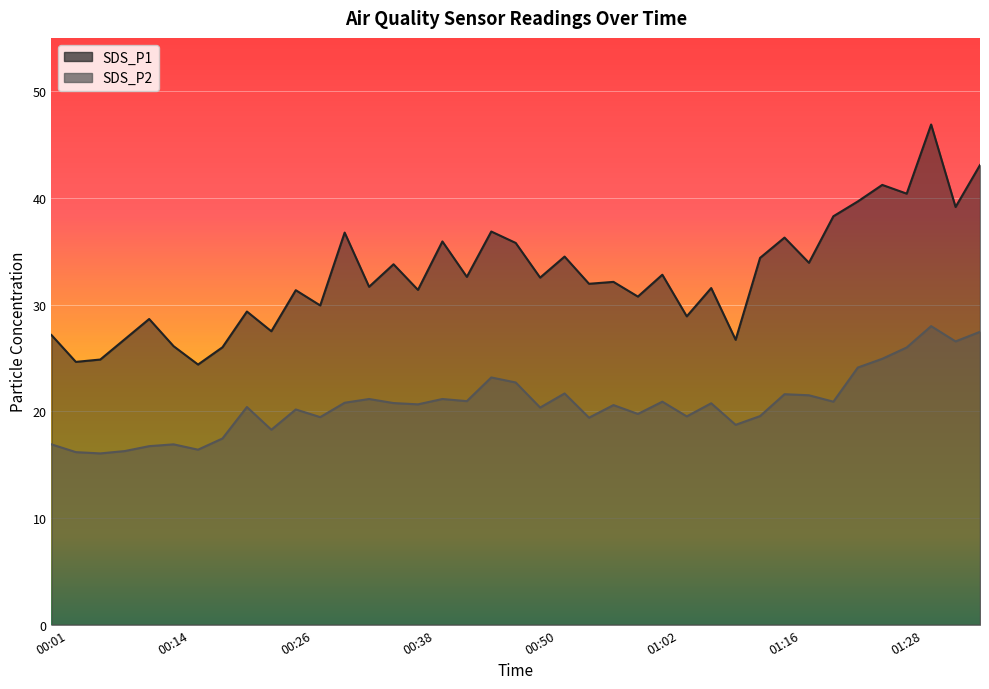

What is the maximum value shown in the chart?

46.9